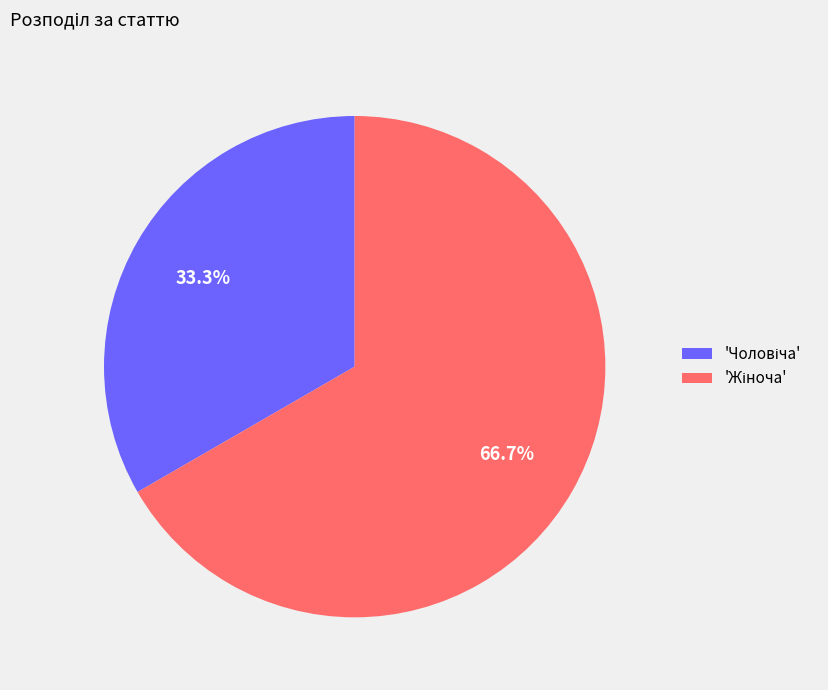

How many slices are in this pie chart?

2